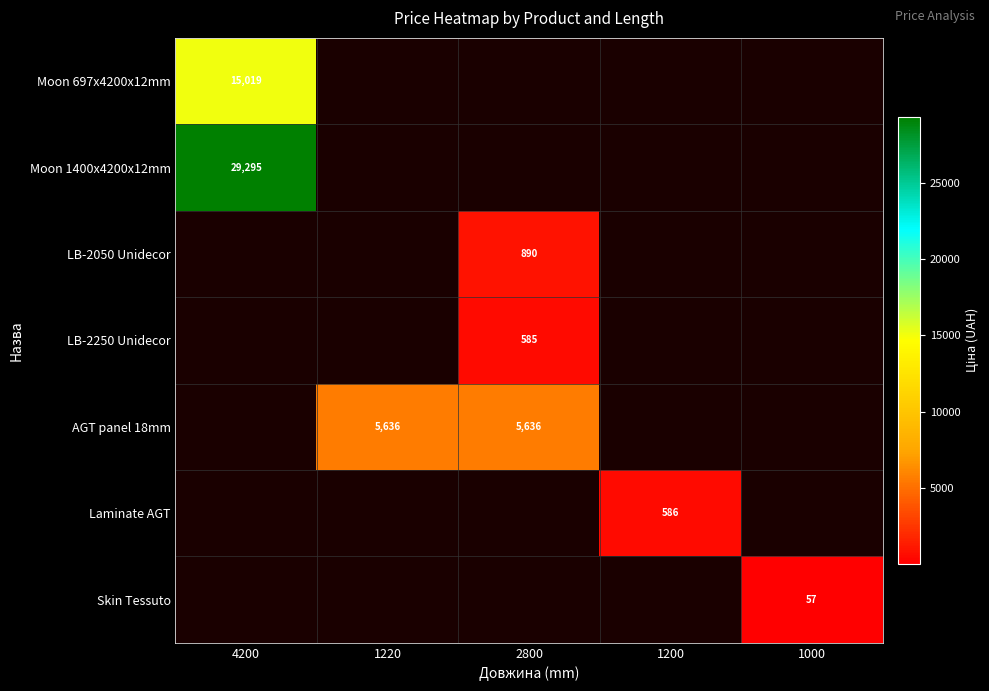

How many positive values does the Moon 1400x4200x12mm series have?

1